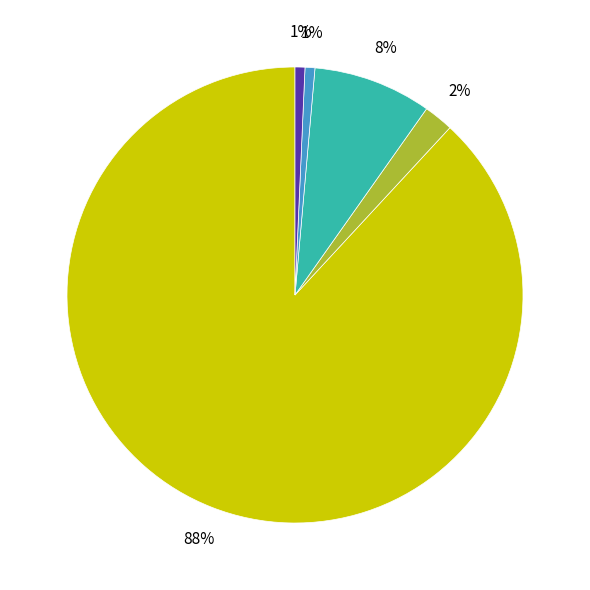

To the nearest percent, what is the difference between the largest and smallest slice percentages?

87%